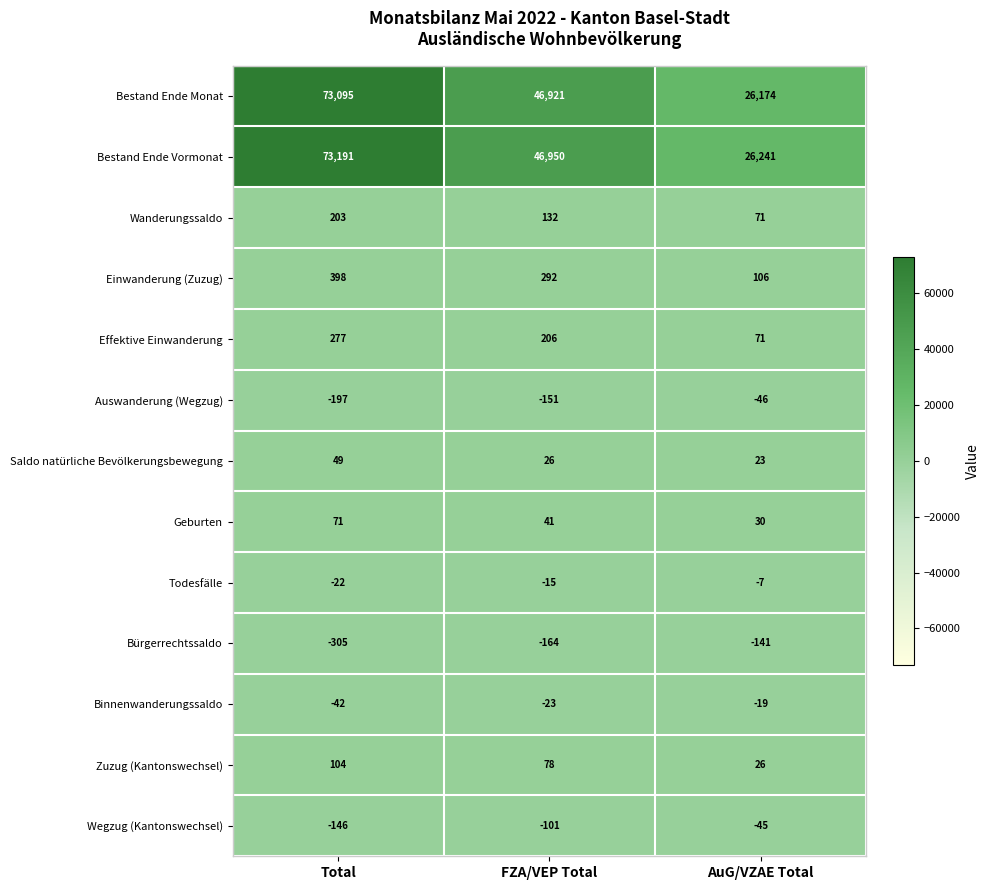

What is the spread (max minus min) of values at Total?

73496